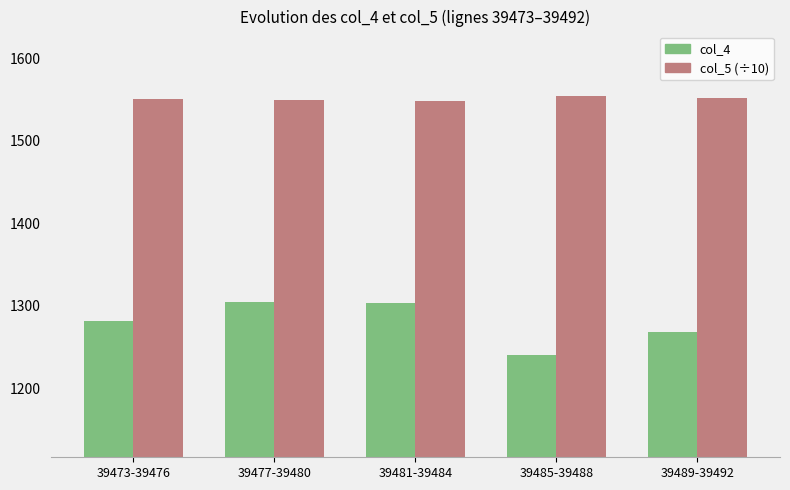

Between 39477-39480 and 39485-39488, which series saw the biggest shift?

col_4